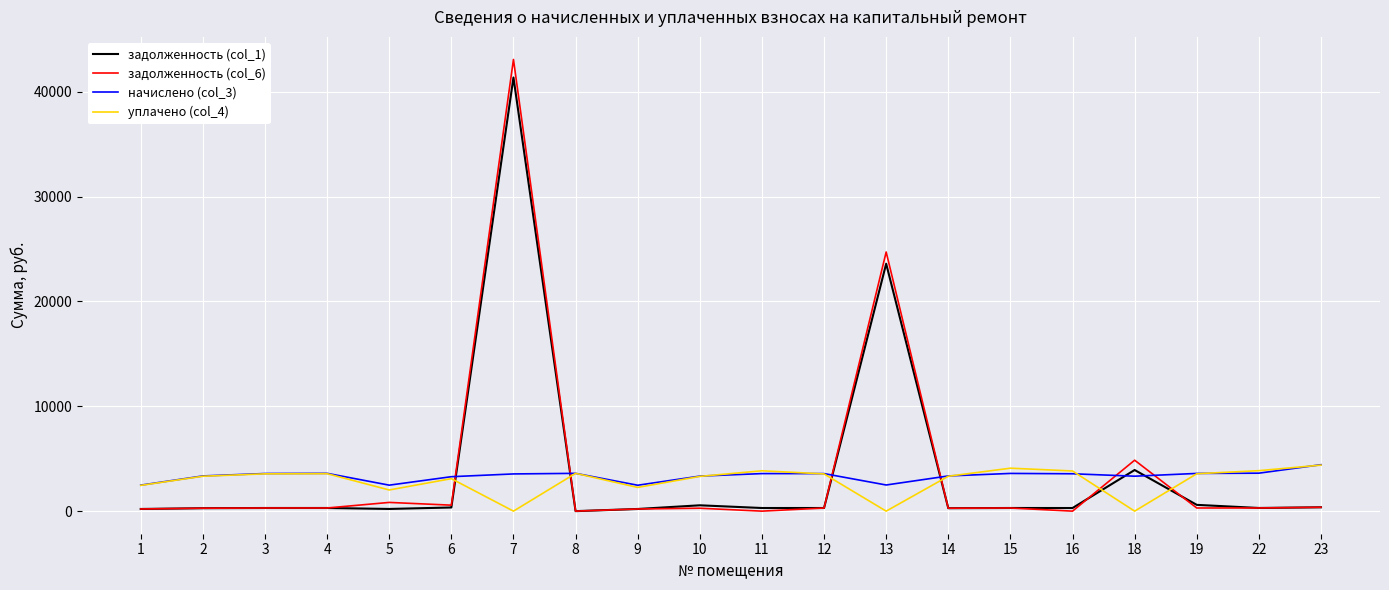

How many series are shown in this chart?

4